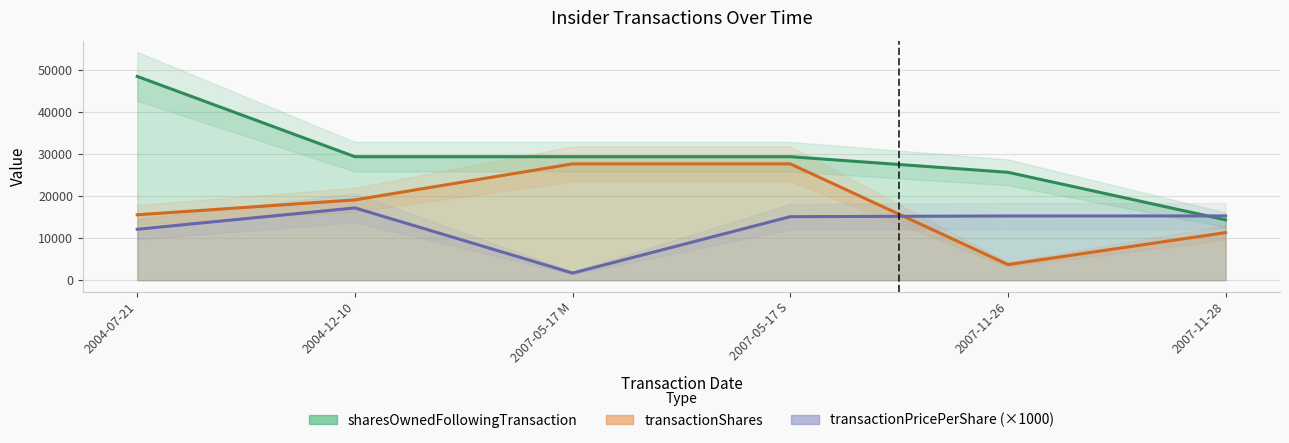

What are all the series names shown in the legend?

transactionPricePerShare, transactionShares, sharesOwnedFollowingTransaction